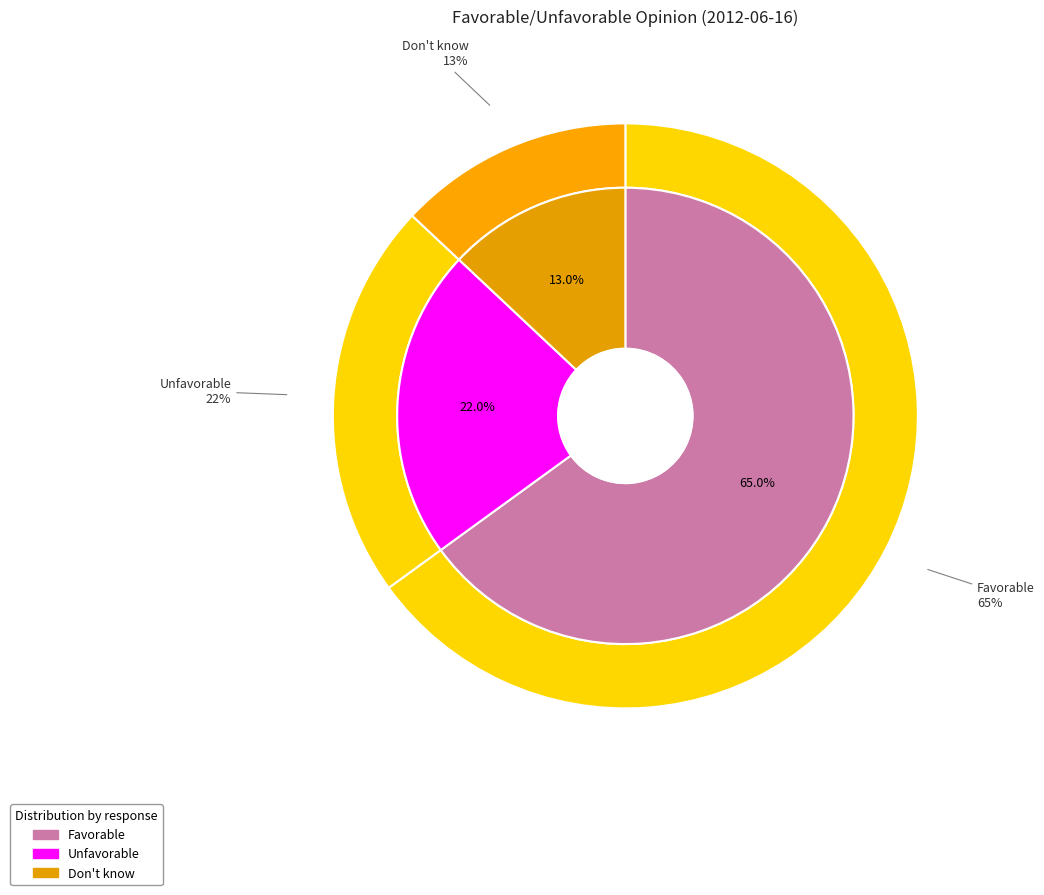

To the nearest percent, what is the difference between the largest and smallest slice percentages?

52%